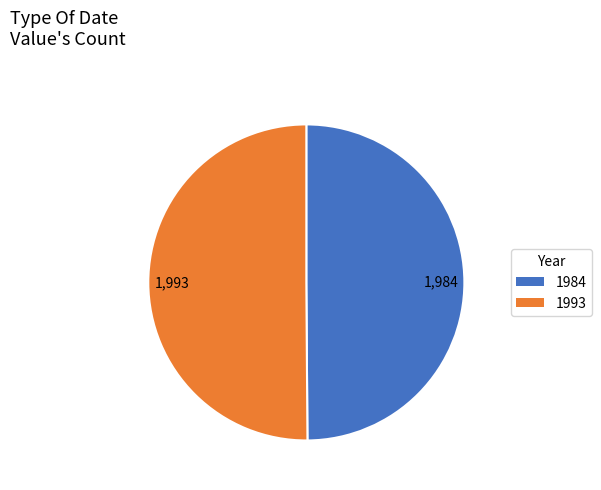

True or false: 1993 accounts for 36% of the total.

False